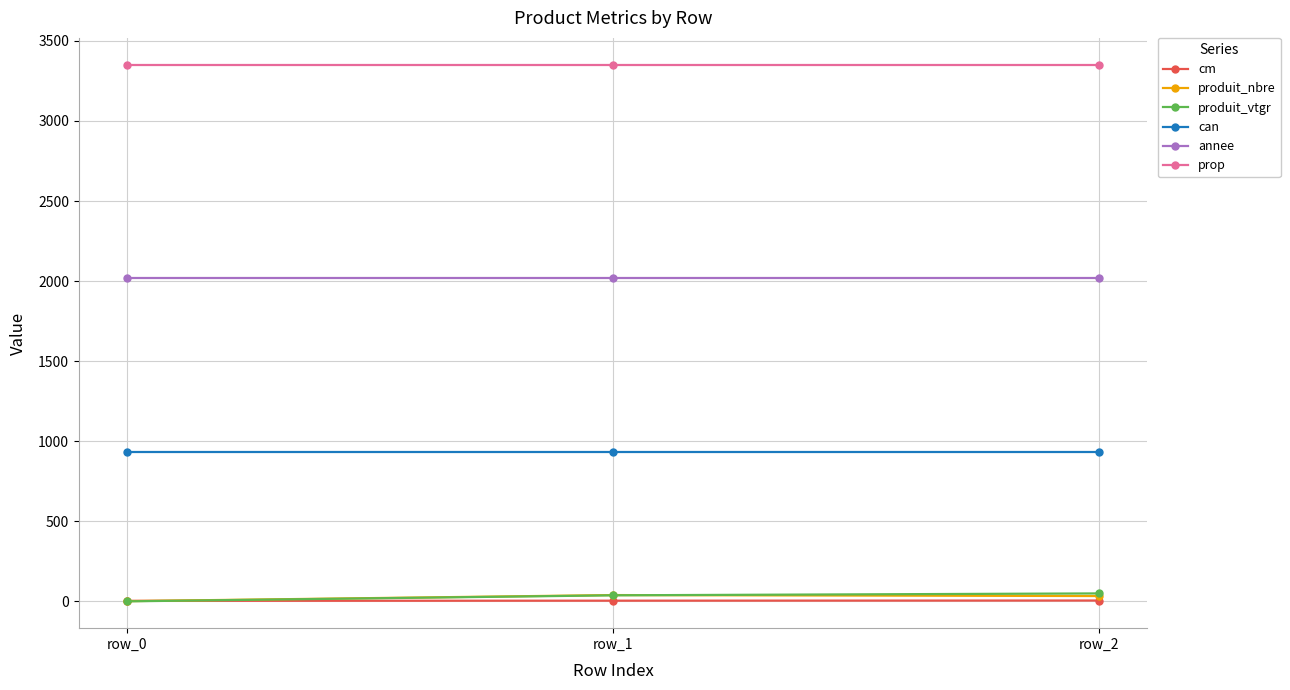

What is the value of the prop point at the 2nd from the left?

3351.0